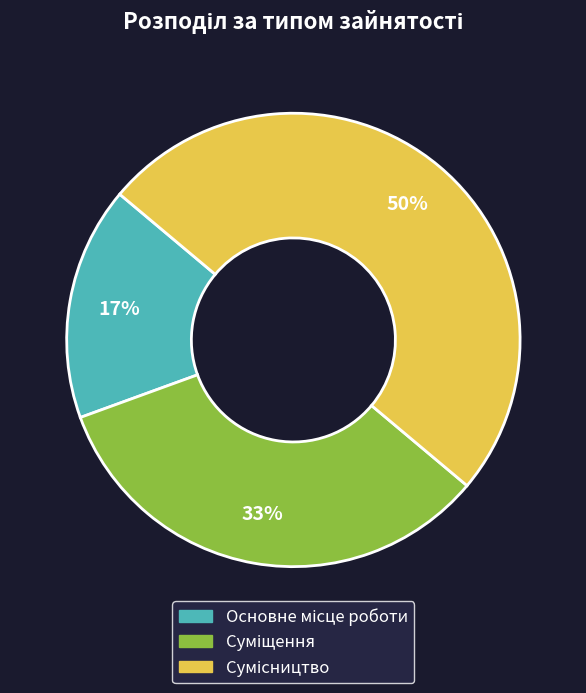

To the nearest percent, what is the average slice percentage?

33%